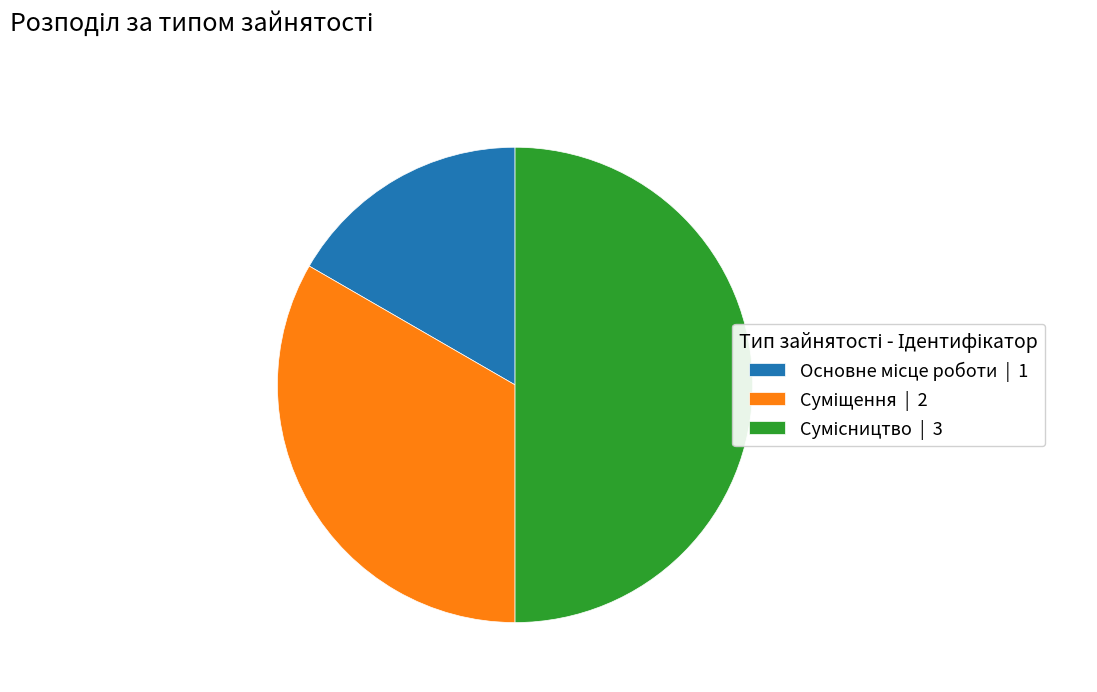

Combined, do Сумісництво and Суміщення account for over 50%?

Yes